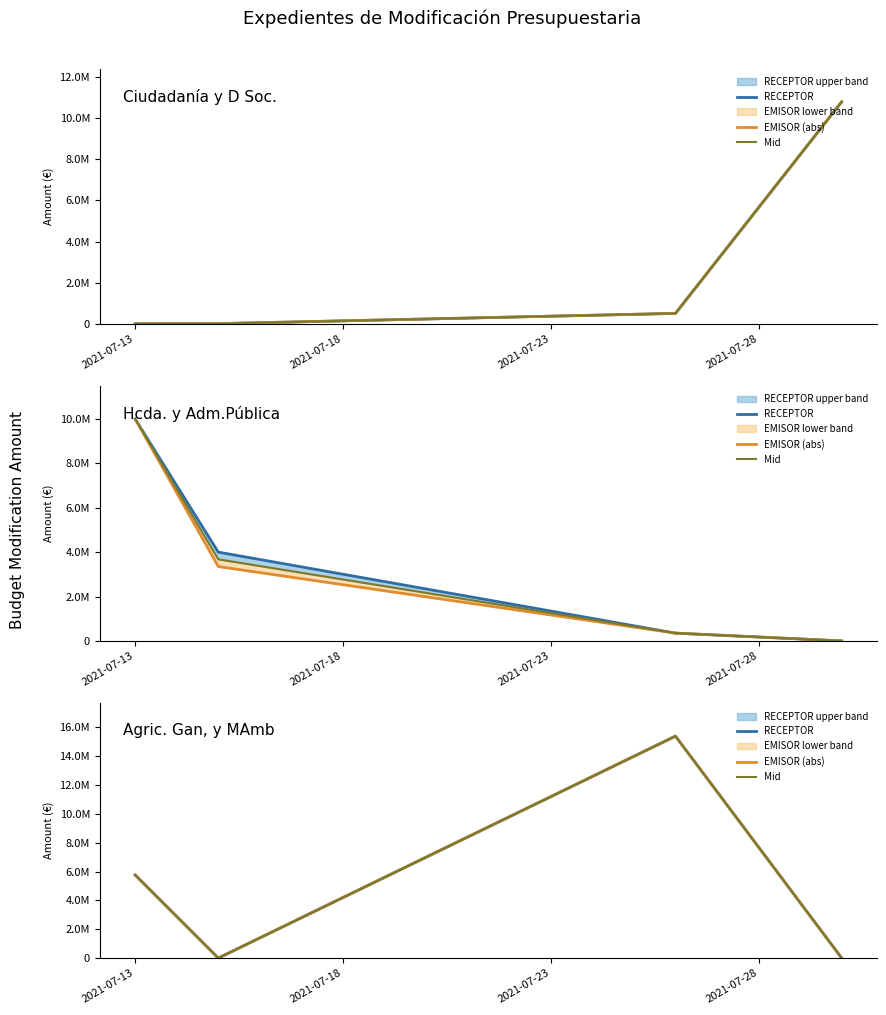

How many lines are shown in the chart?

3